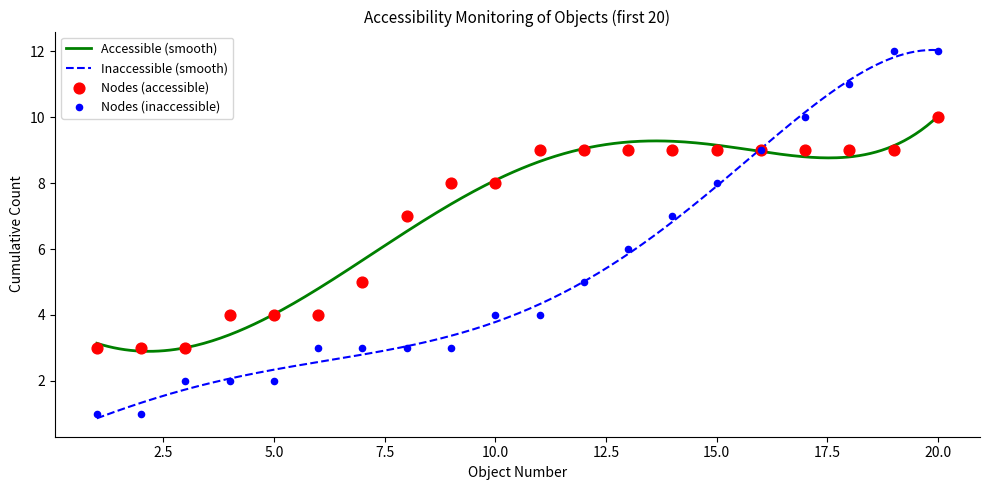

What is the highest value of the Accessible (smooth) series?

10.0